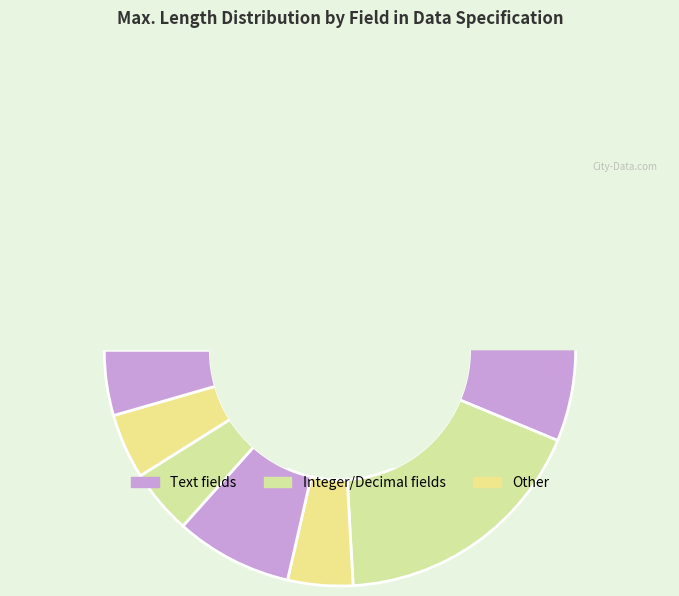

Is it true that Display Quantity is 1% of the pie?

False